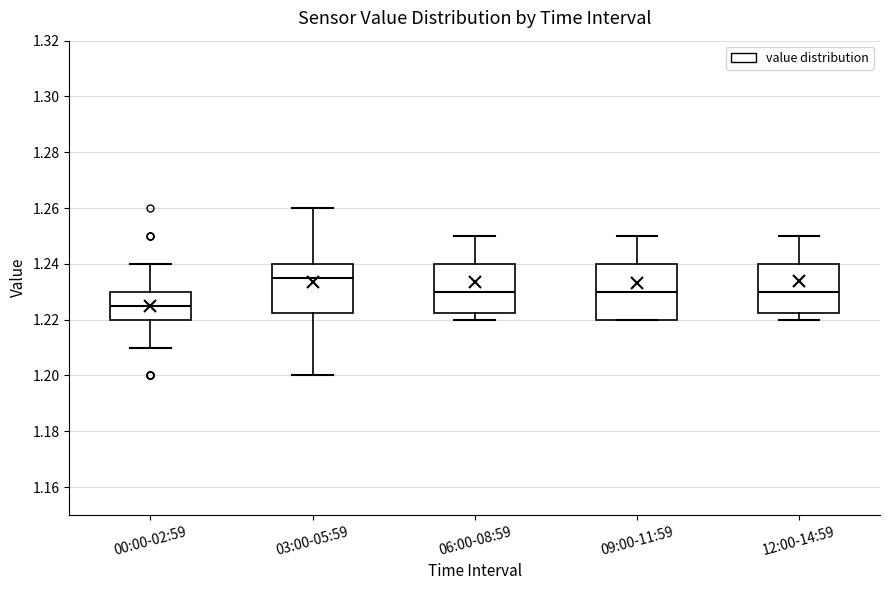

Where is the upper edge of the box for 09:00-11:59 on the y-axis? The values are not printed on the chart, so give them approximately, as read against the axis.

1.240